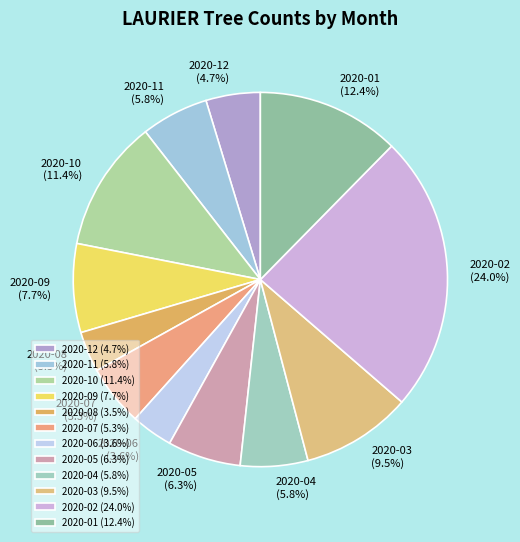

What percentage is the 2020-12 slice, to the nearest percent?

5%